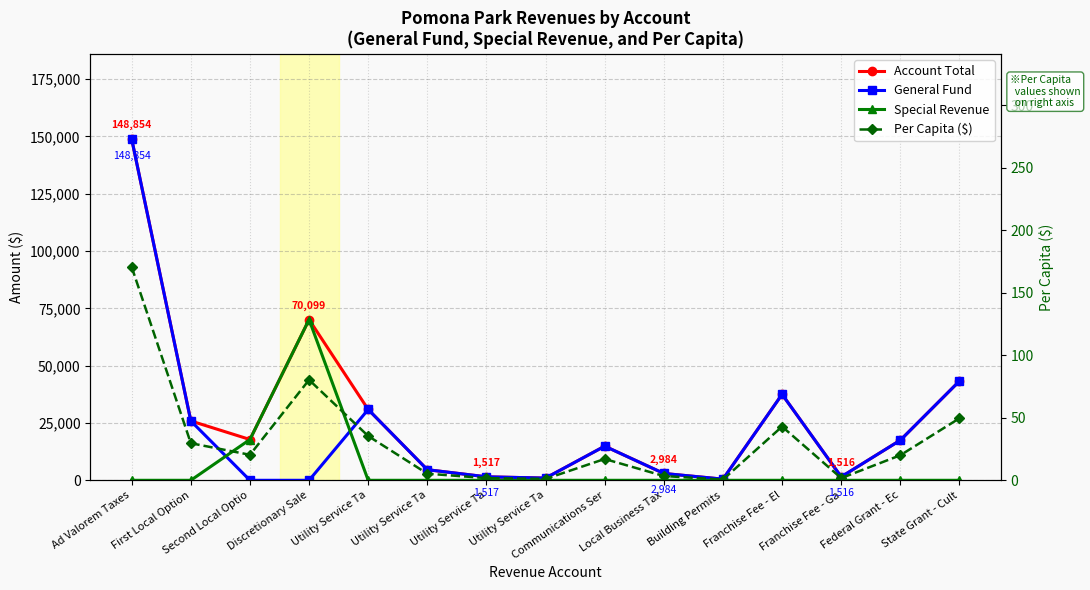

Reading left to right, extract all data points from this chart.

Account Total: 148854.0	25888.0	17796.0	70099.0	30887.0	4624.0	1517.0	967.0	14887.0	2984.0	500.0	37504.0	1516.0	17488.0	43300.0
General Fund: 148854.0	25888.0	0.0	0.0	30887.0	4624.0	1517.0	967.0	14887.0	2984.0	500.0	37504.0	1516.0	17488.0	43300.0
Special Revenue: 0.0	0.0	17796.0	70099.0	0.0	0.0	0.0	0.0	0.0	0.0	0.0	0.0	0.0	0.0	0.0
Per Capita ($): 170.5	29.7	20.4	80.3	35.4	5.3	1.7	1.1	17.1	3.4	0.6	43.0	1.7	20.0	49.6